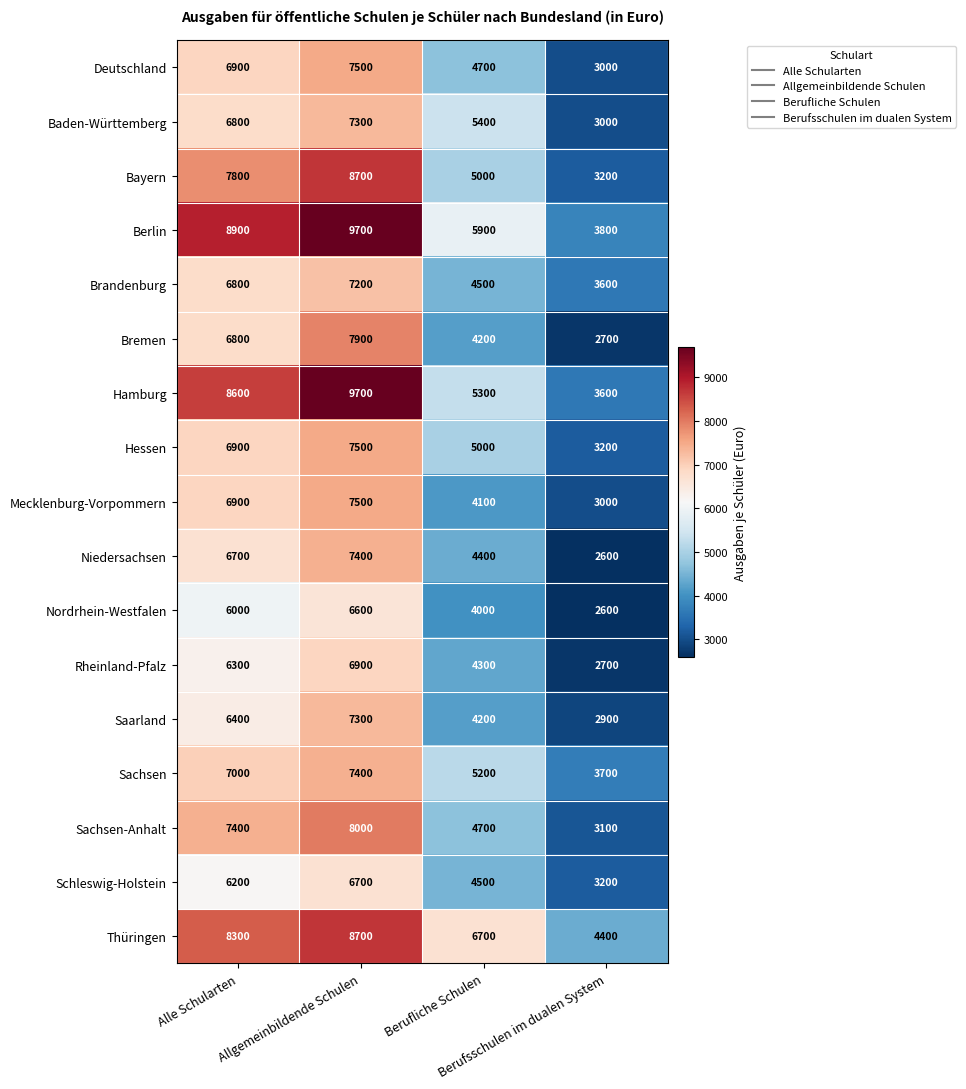

What is the sum of all Schleswig-Holstein values?

20600